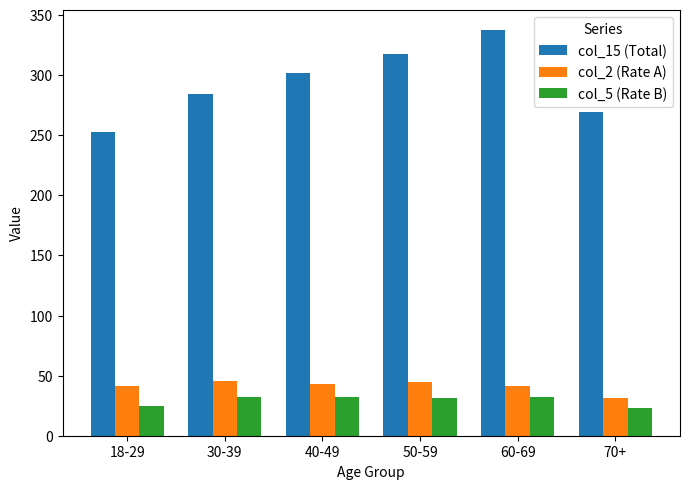

Which series has the widest spread of values?

col_15 (Total)